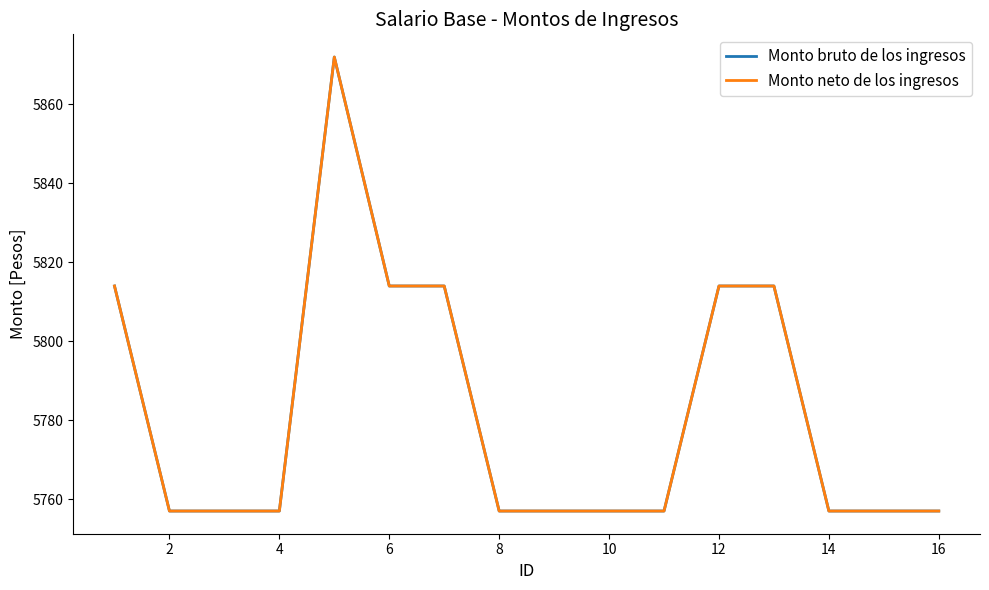

What is the average value of the Monto neto de los ingresos series?

5784